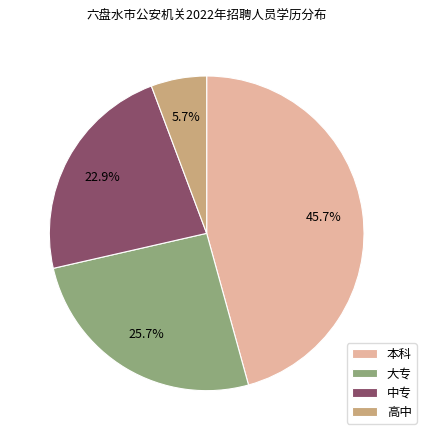

To the nearest percent, what is the difference between the largest and smallest slice percentages?

40%